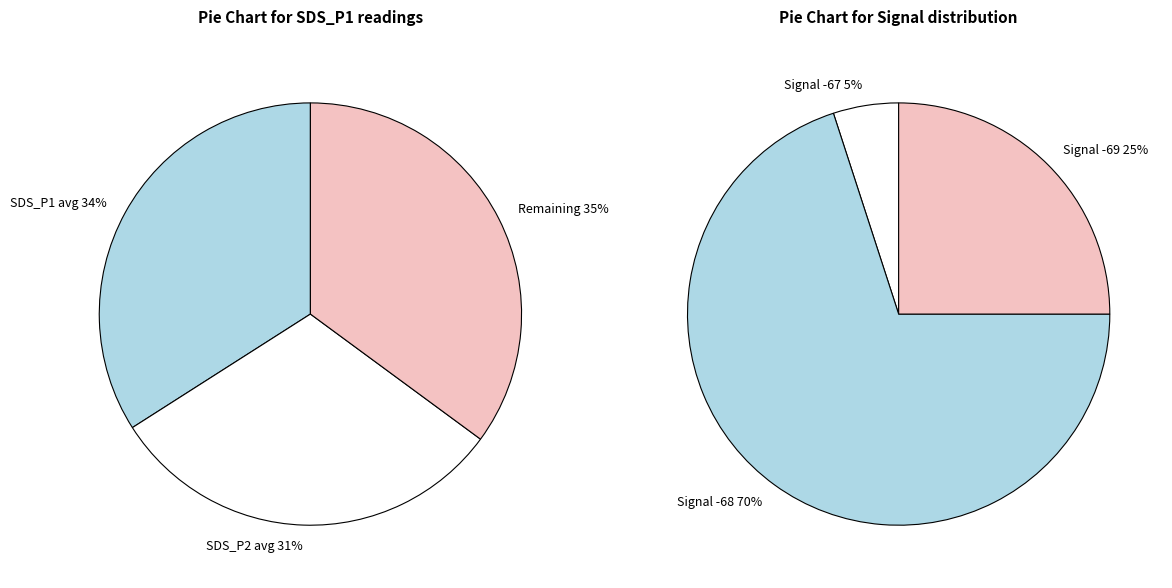

True or false: SDS_P1 avg accounts for 1% of the total.

False